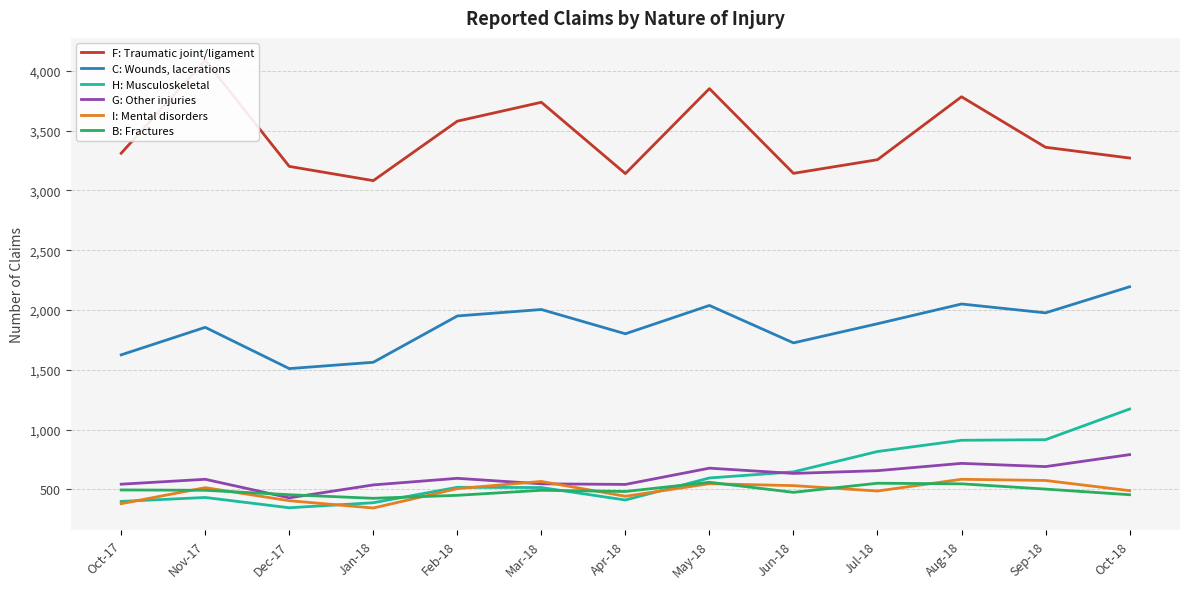

Reading left to right, list all the values displayed in this chart.

F: Traumatic joint/ligament: Oct-17=3310	Nov-17=4087	Dec-17=3200	Jan-18=3081	Feb-18=3578	Mar-18=3736	Apr-18=3140	May-18=3850	Jun-18=3142	Jul-18=3256	Aug-18=3782	Sep-18=3360	Oct-18=3270
C: Wounds, lacerations: Oct-17=1625	Nov-17=1855	Dec-17=1510	Jan-18=1563	Feb-18=1950	Mar-18=2004	Apr-18=1801	May-18=2038	Jun-18=1725	Jul-18=1885	Aug-18=2050	Sep-18=1976	Oct-18=2194
H: Musculoskeletal: Oct-17=400	Nov-17=433	Dec-17=347	Jan-18=389	Feb-18=518	Mar-18=516	Apr-18=412	May-18=596	Jun-18=647	Jul-18=817	Aug-18=911	Sep-18=916	Oct-18=1172
G: Other injuries: Oct-17=544	Nov-17=585	Dec-17=430	Jan-18=538	Feb-18=593	Mar-18=547	Apr-18=542	May-18=678	Jun-18=634	Jul-18=657	Aug-18=718	Sep-18=691	Oct-18=791
I: Mental disorders: Oct-17=381	Nov-17=515	Dec-17=406	Jan-18=345	Feb-18=507	Mar-18=567	Apr-18=443	May-18=548	Jun-18=532	Jul-18=487	Aug-18=585	Sep-18=575	Oct-18=490
B: Fractures: Oct-17=496	Nov-17=493	Dec-17=456	Jan-18=426	Feb-18=451	Mar-18=493	Apr-18=483	May-18=560	Jun-18=476	Jul-18=552	Aug-18=547	Sep-18=503	Oct-18=456